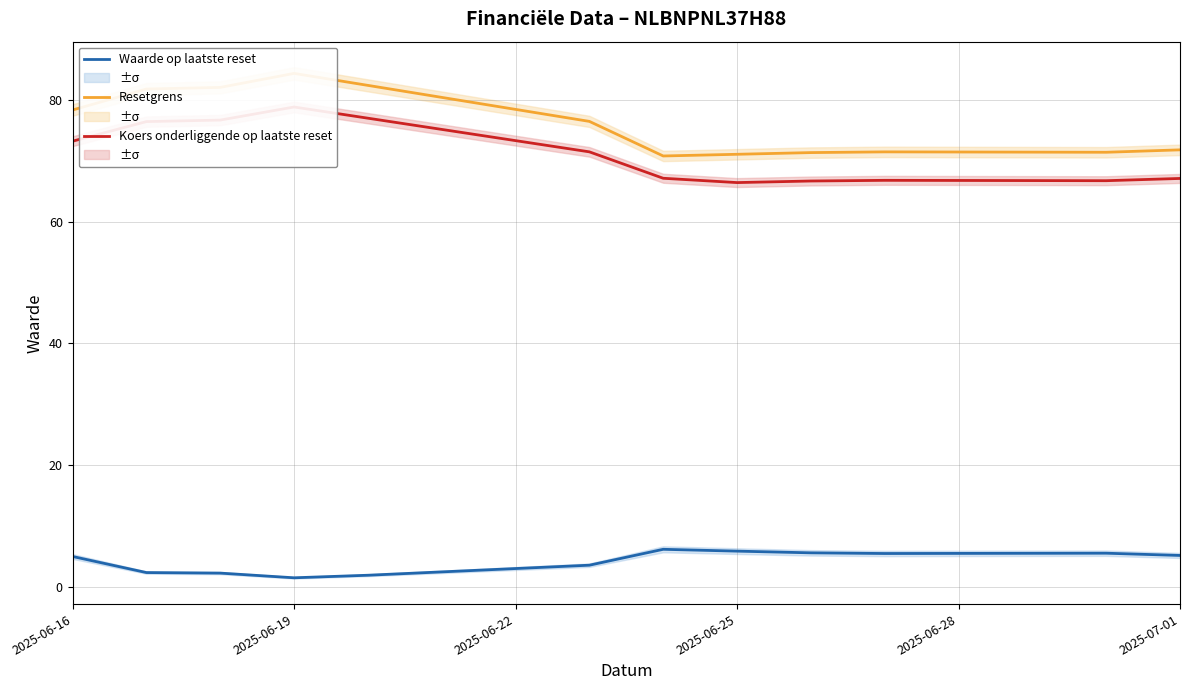

What is the difference between the maximum and minimum values in the Resetgrens series?

13.6